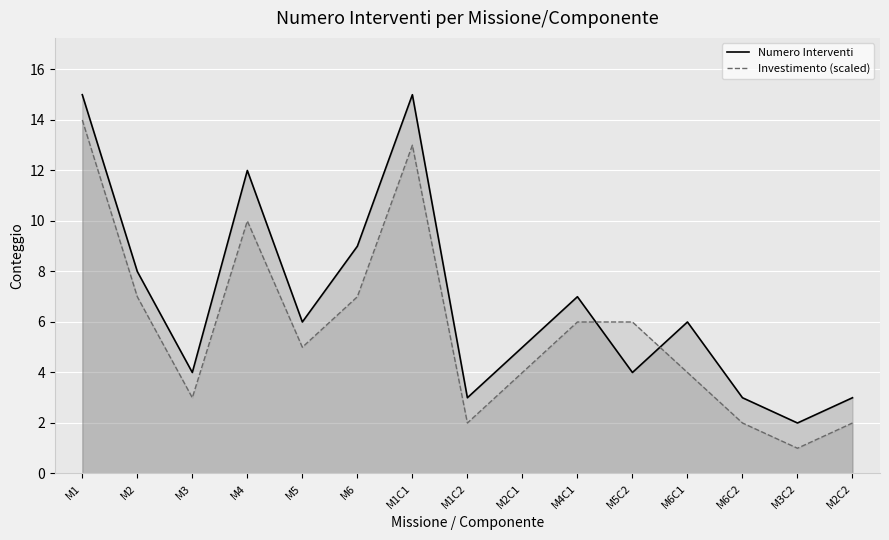

How many lines are shown in the chart?

2